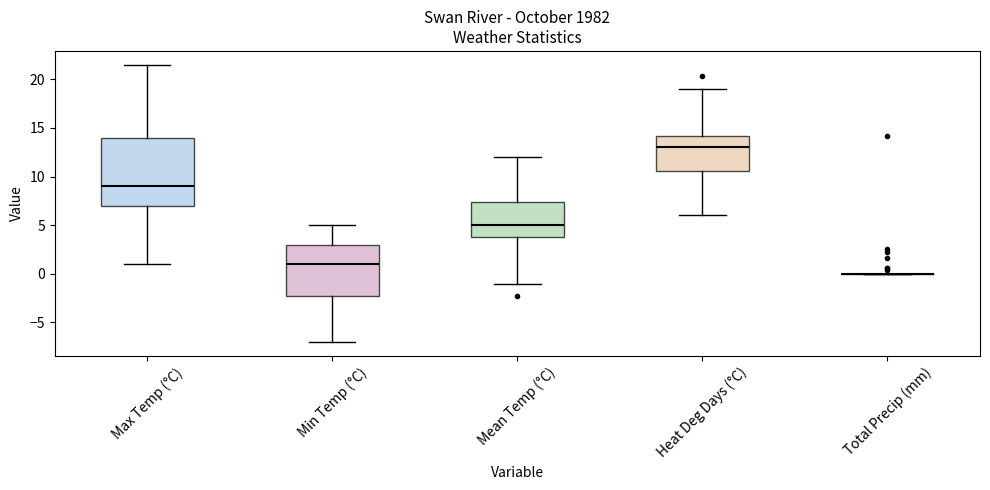

Comparing the boxes themselves (not the whiskers), which one is the tallest?

Max Temp (°C)